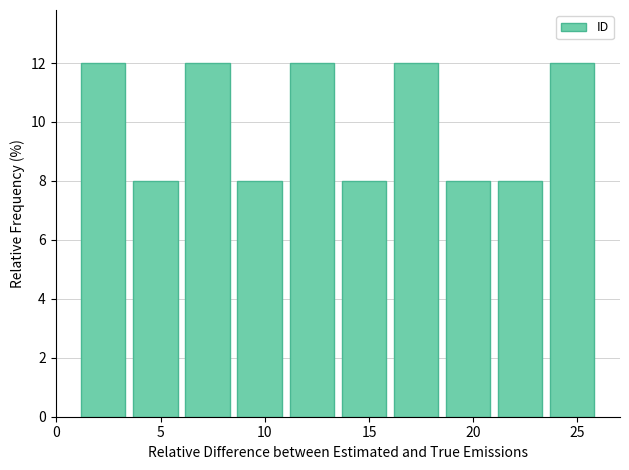

How tall is the bar that spans 3.5 to 6.0 on the x-axis? The values are not printed on the chart, so give them approximately, as read against the axis.

8